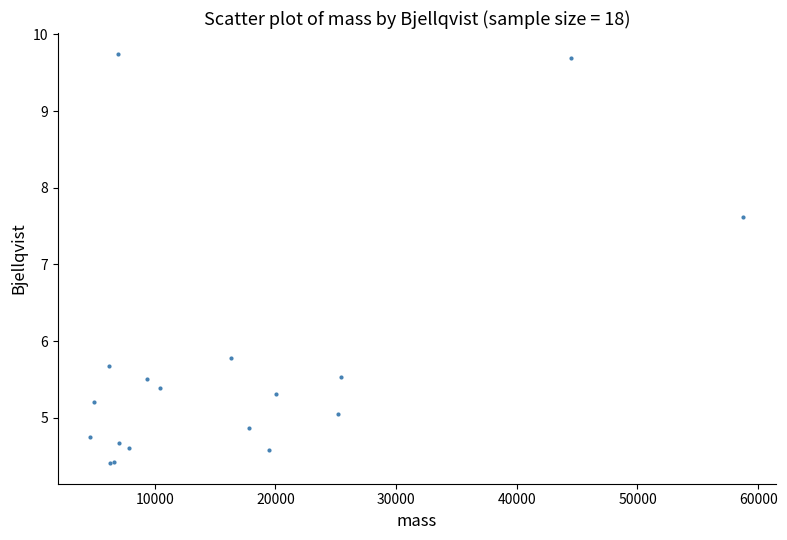

What Y value in the scatter plot is closest to 7?

7.6